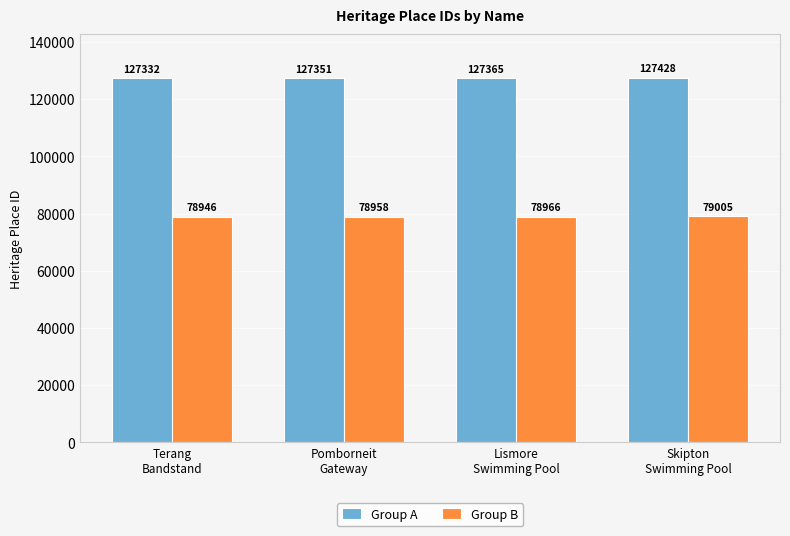

How many data points in Group A are less than 127365?

2